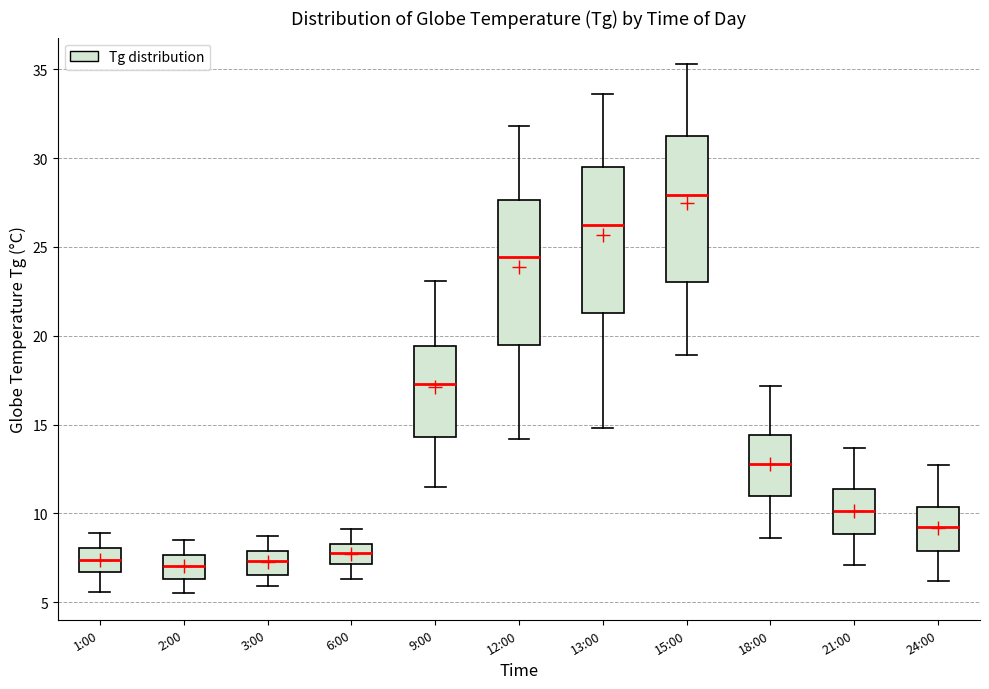

Where does the median line of the box for 3:00 sit on the y-axis? The values are not printed on the chart, so give them approximately, as read against the axis.

7.5